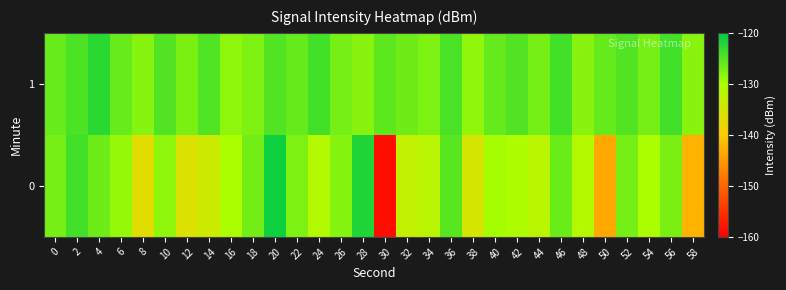

At how many categories does at least one series exceed -154?

30